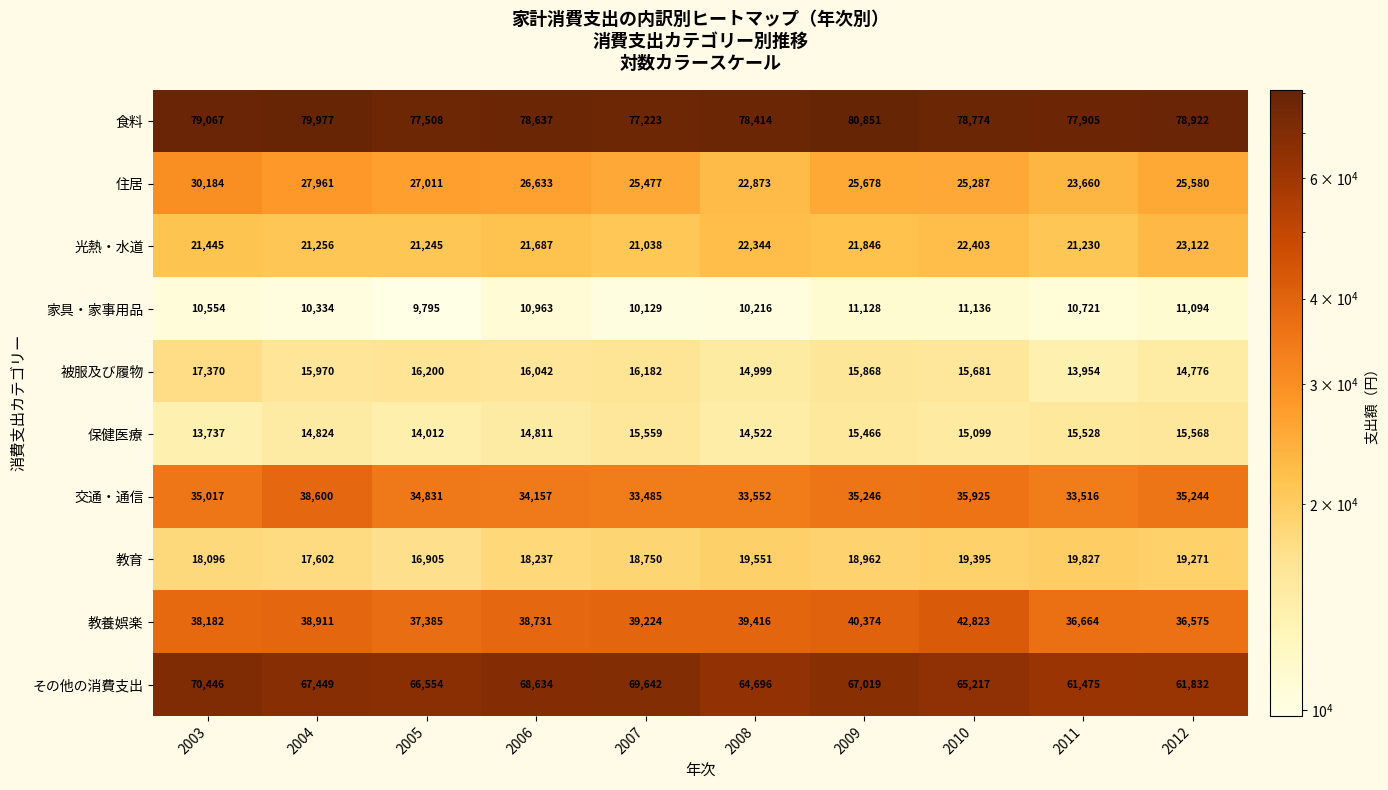

What is the total value across all series at 2006?

328532